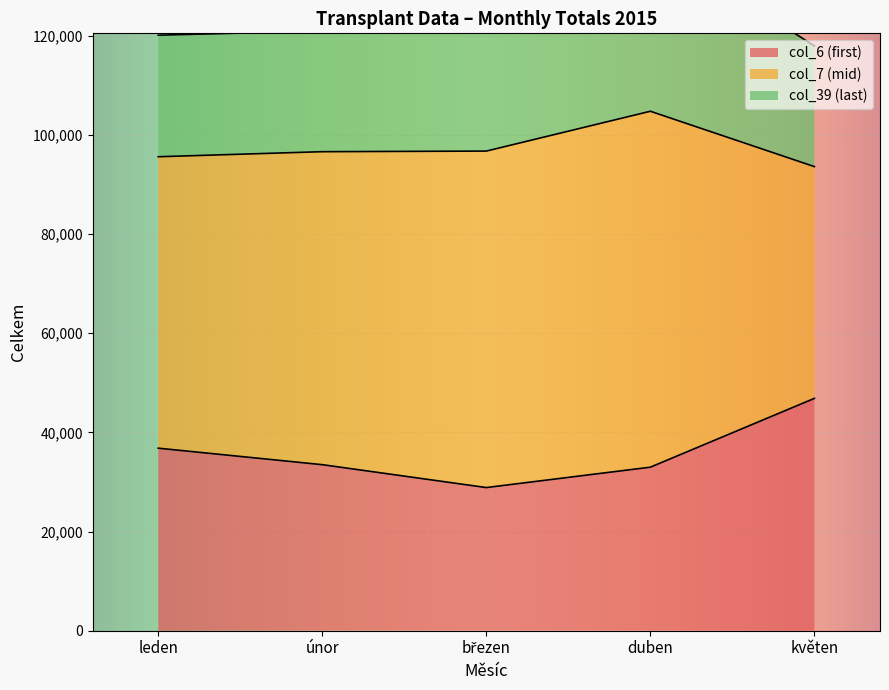

Is it true that col_6 (first) equals 61971 at květen?

False